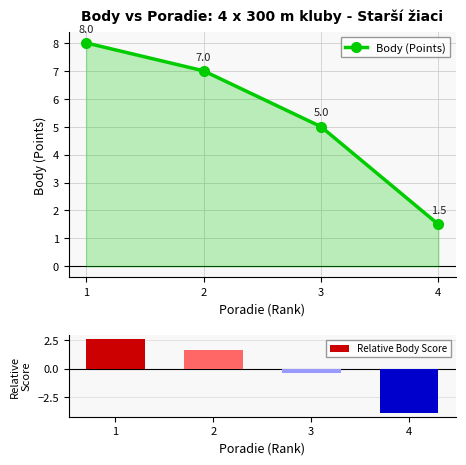

How many series are shown in this chart?

2